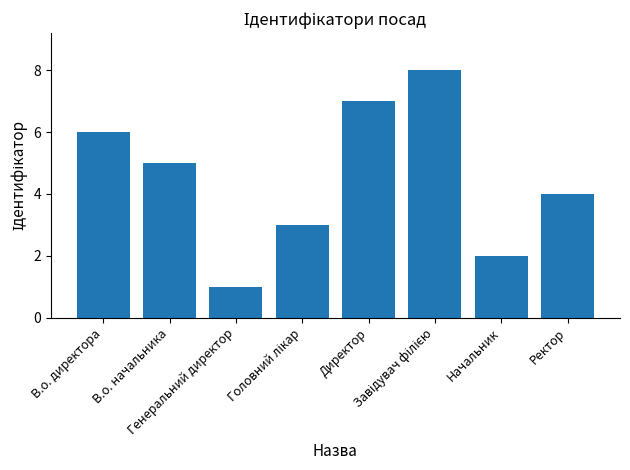

What is the sum of all values?

36